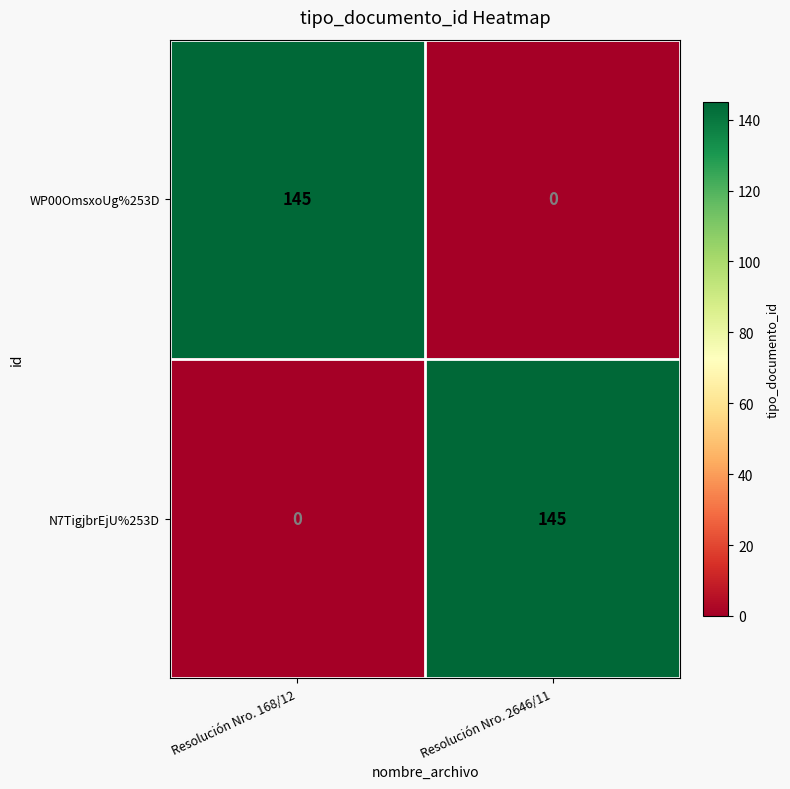

What value does the N7TigjbrEjU%253D series have at Resolución Nro. 2646/11, to the nearest 5?

145